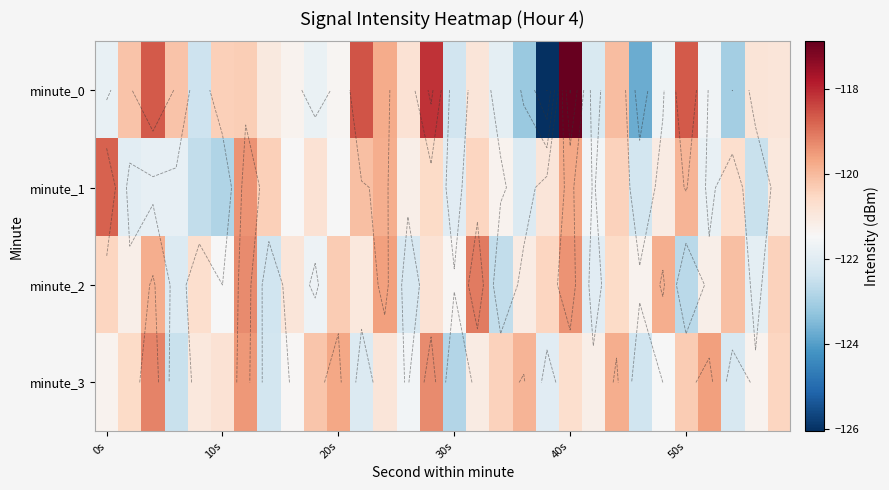

What is the difference between the maximum and second lowest values in the minute_1 series?

3.8